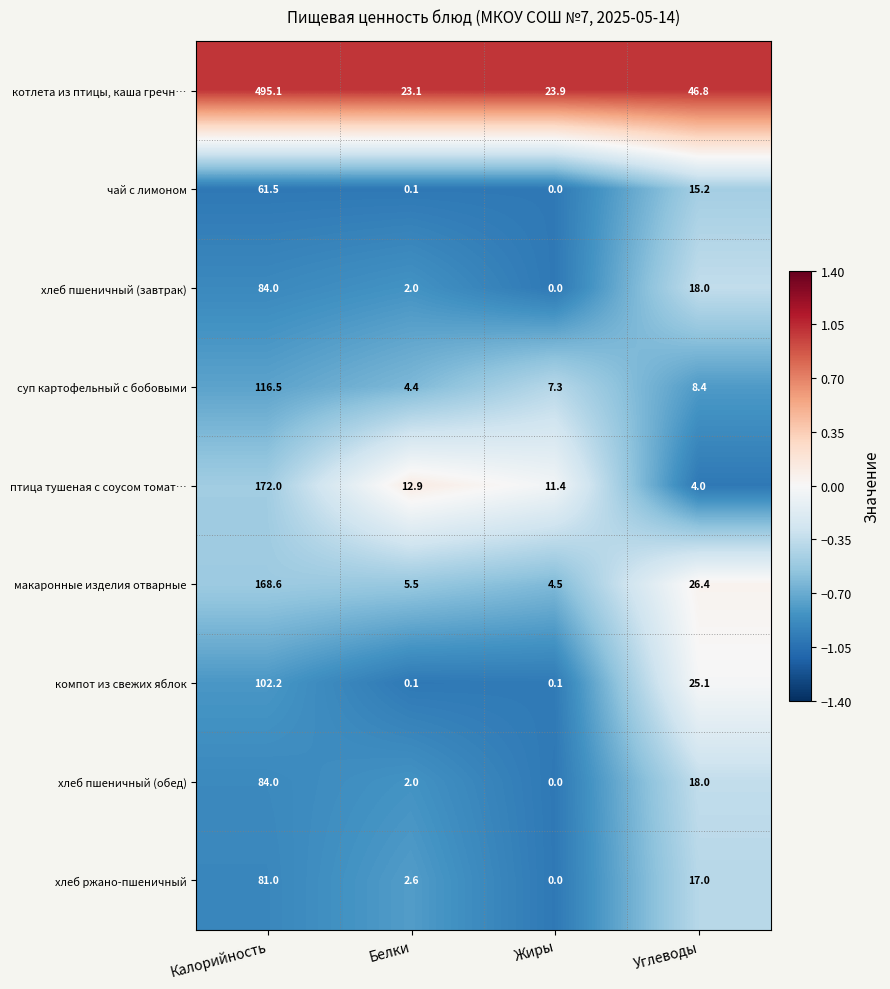

Which category has the highest value in the птица тушеная с соусом томат… series?

Калорийность